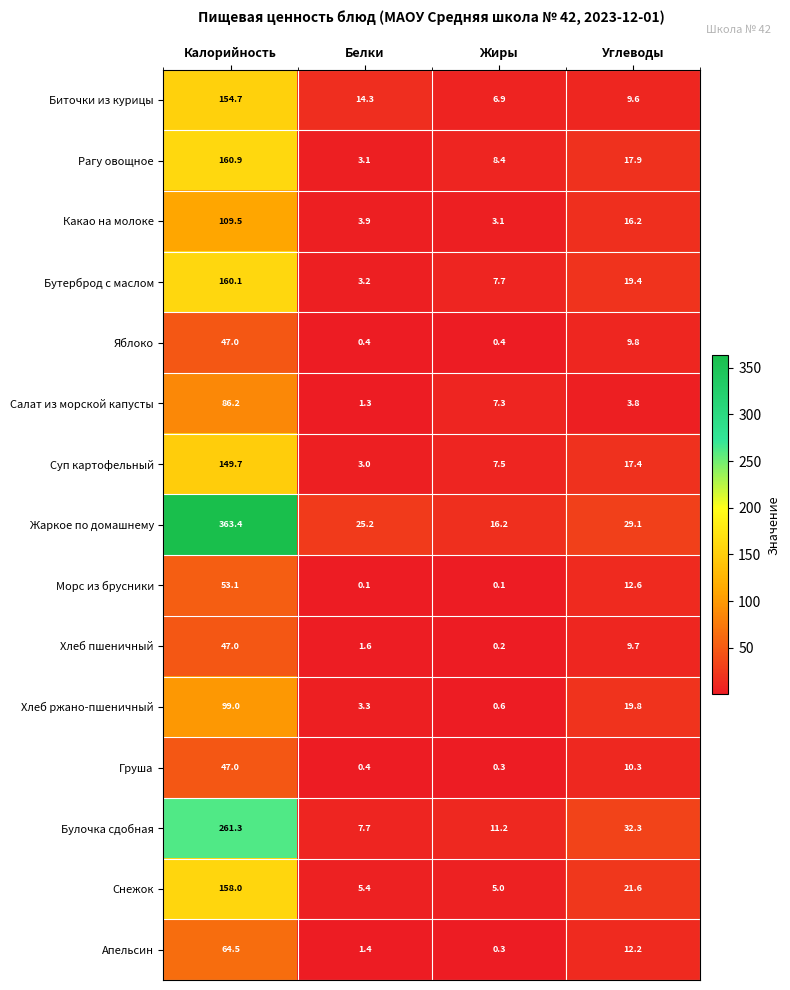

Which series has the largest total across all categories?

Жаркое по домашнему